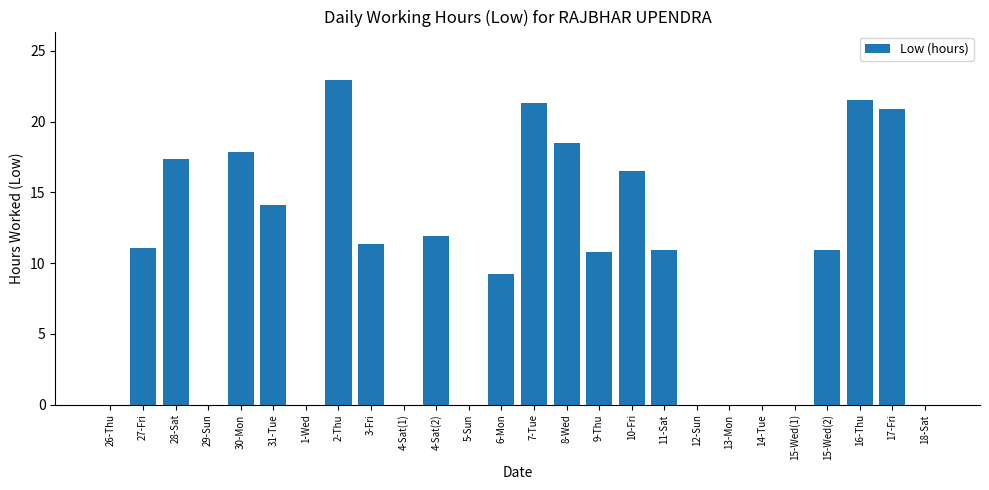

What is the change in value from 26-Thu to 28-Sat?

+17.3